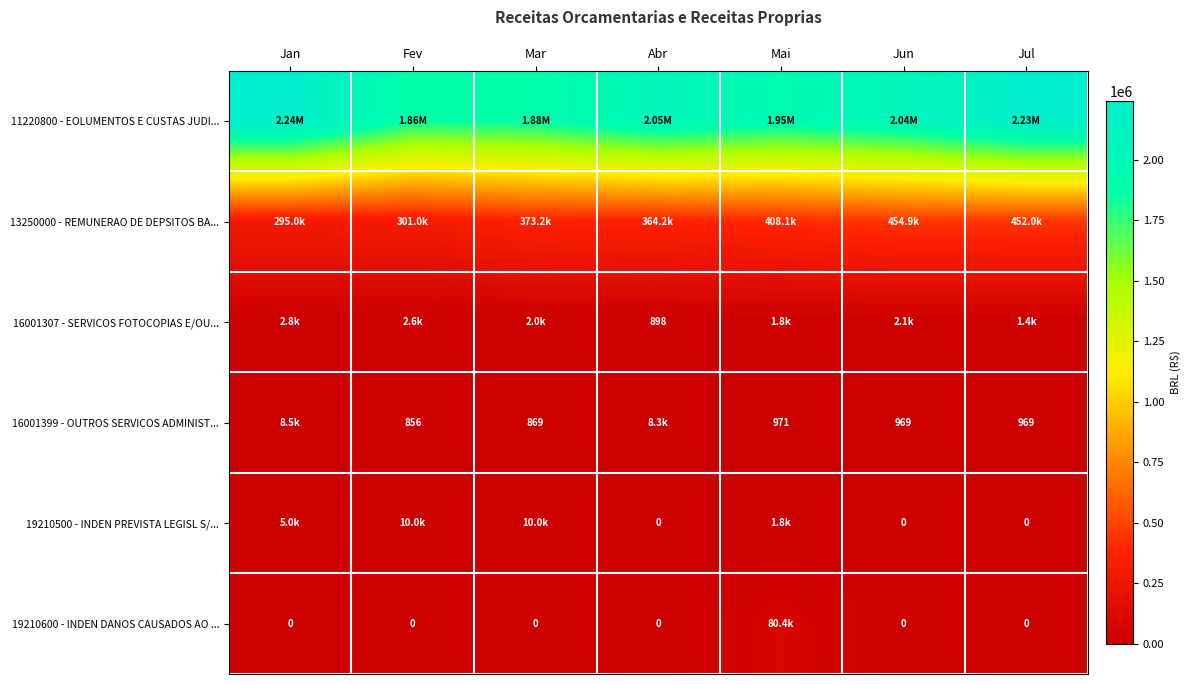

Between Mai and Jun, which series saw the biggest shift?

11220800 - EOLUMENTOS E CUSTAS JUDI...